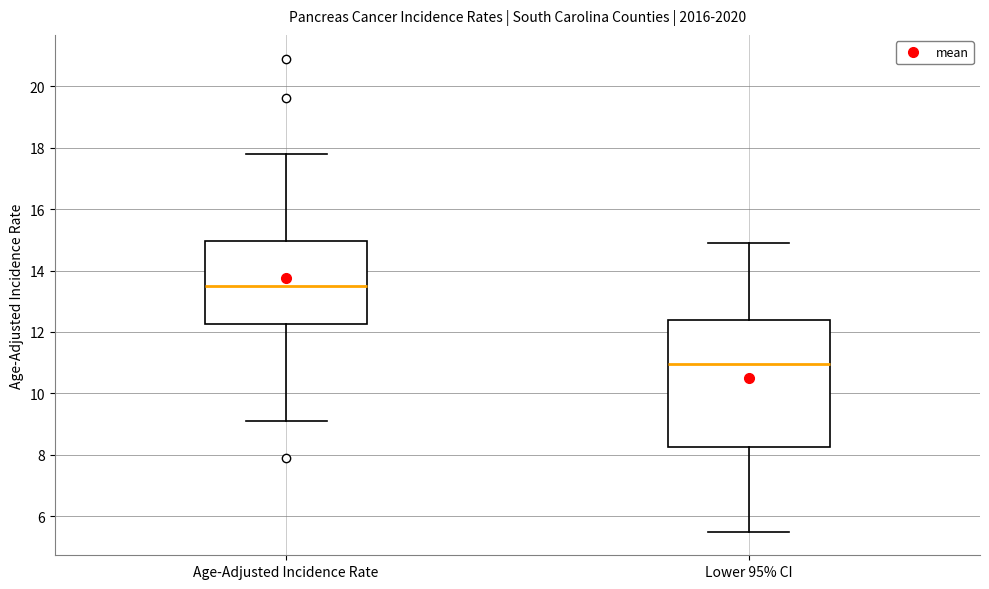

Reading left to right, read every box against the y-axis: the position of its median line, the range the box covers, and the ends of its whiskers. The values are not printed on the chart, so give them approximately, as read against the axis.

Age-Adjusted Incidence Rate: median 13.6, box 12.2 to 15.0, whiskers 9.2 to 17.8
Lower 95% CI: median 11.0, box 8.2 to 12.4, whiskers 5.6 to 15.0